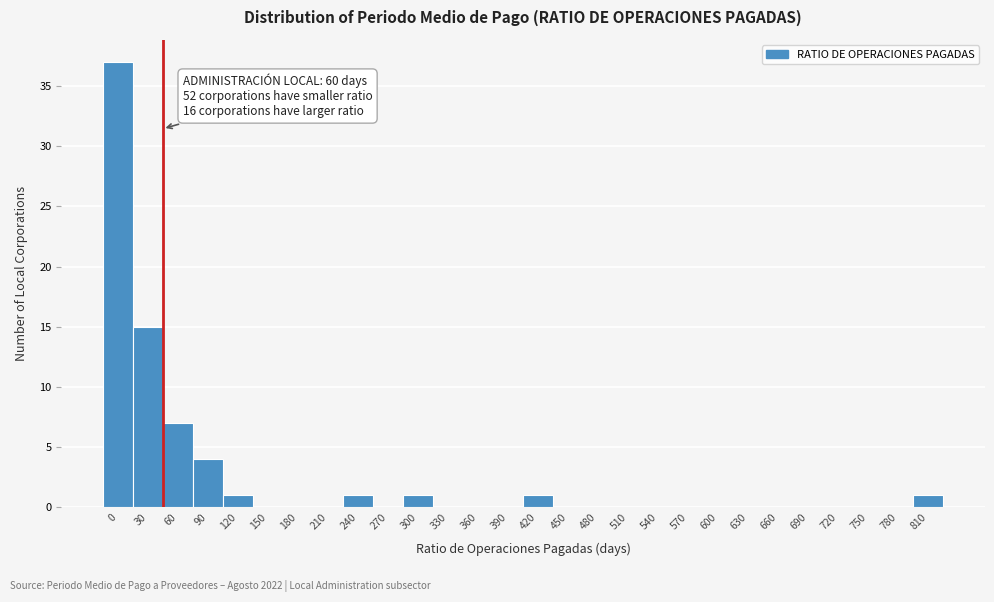

Reading left to right, transcribe all the data shown in this chart.

0=37	30=15	60=7	90=4	120=1	150=0	180=0	210=0	240=1	270=0	300=1	330=0	360=0	390=0	420=1	450=0	480=0	510=0	540=0	570=0	600=0	630=0	660=0	690=0	720=0	750=0	780=0	810=1